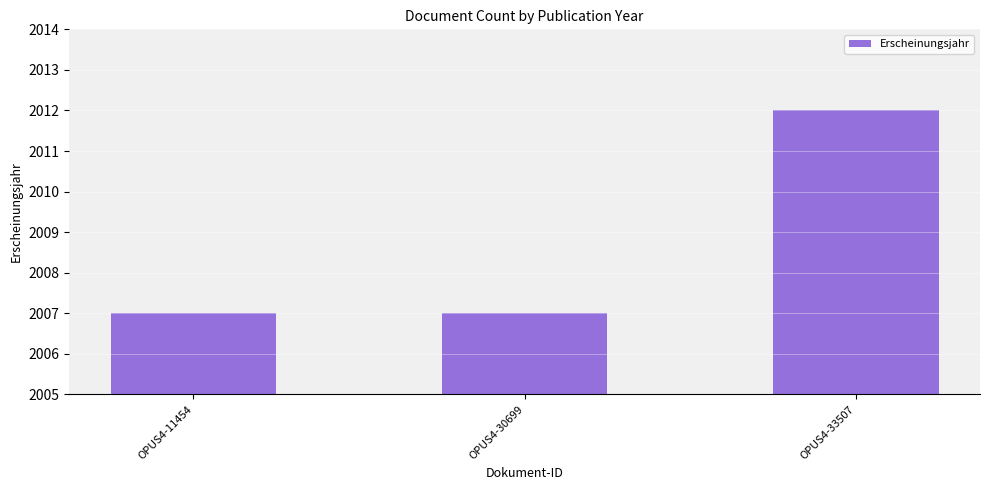

Which label corresponds to the largest value in the chart?

OPUS4-33507